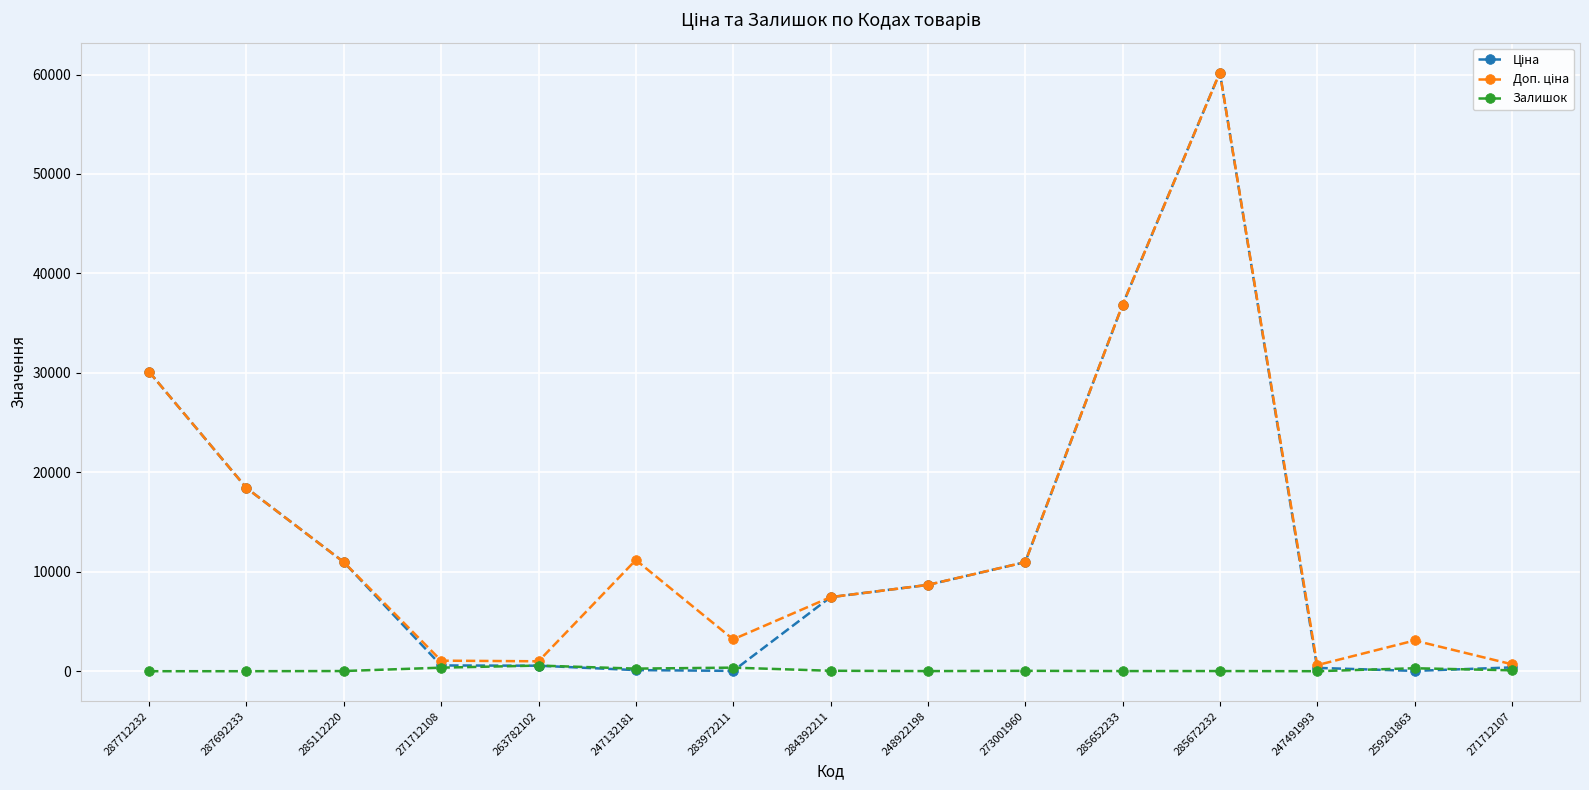

What is the total value across all series at 263782102?

2117.2